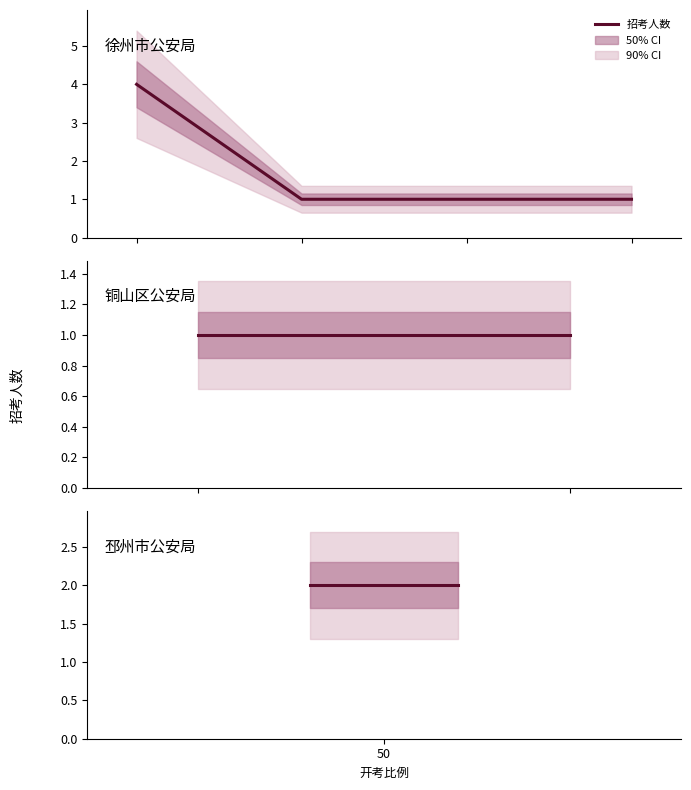

What is the minimum value shown in the chart?

1